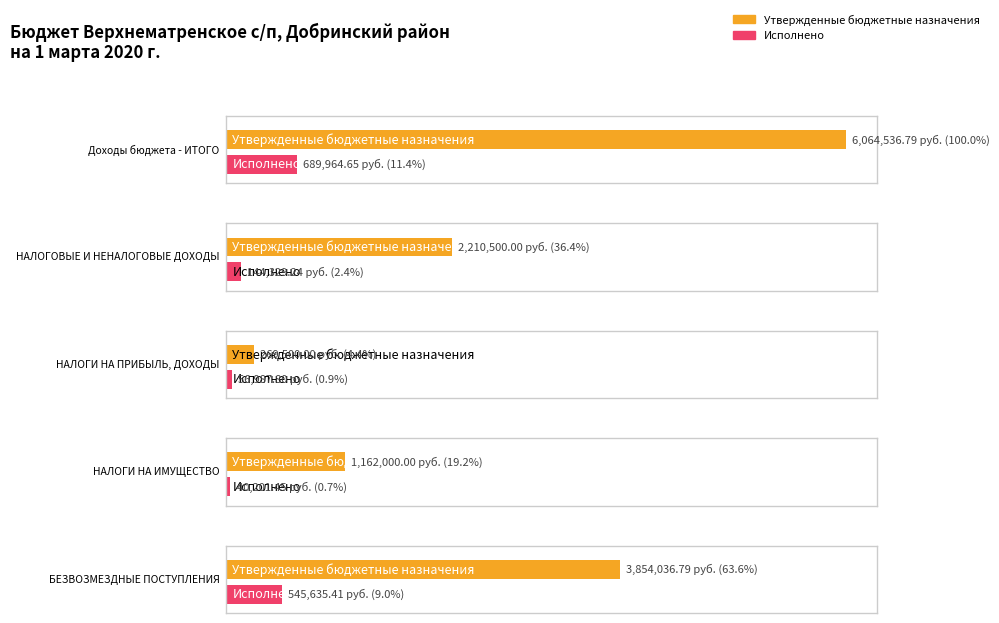

What is the difference between the highest and lowest values at БЕЗВОЗМЕЗДНЫЕ ПОСТУПЛЕНИЯ?

3308401.4